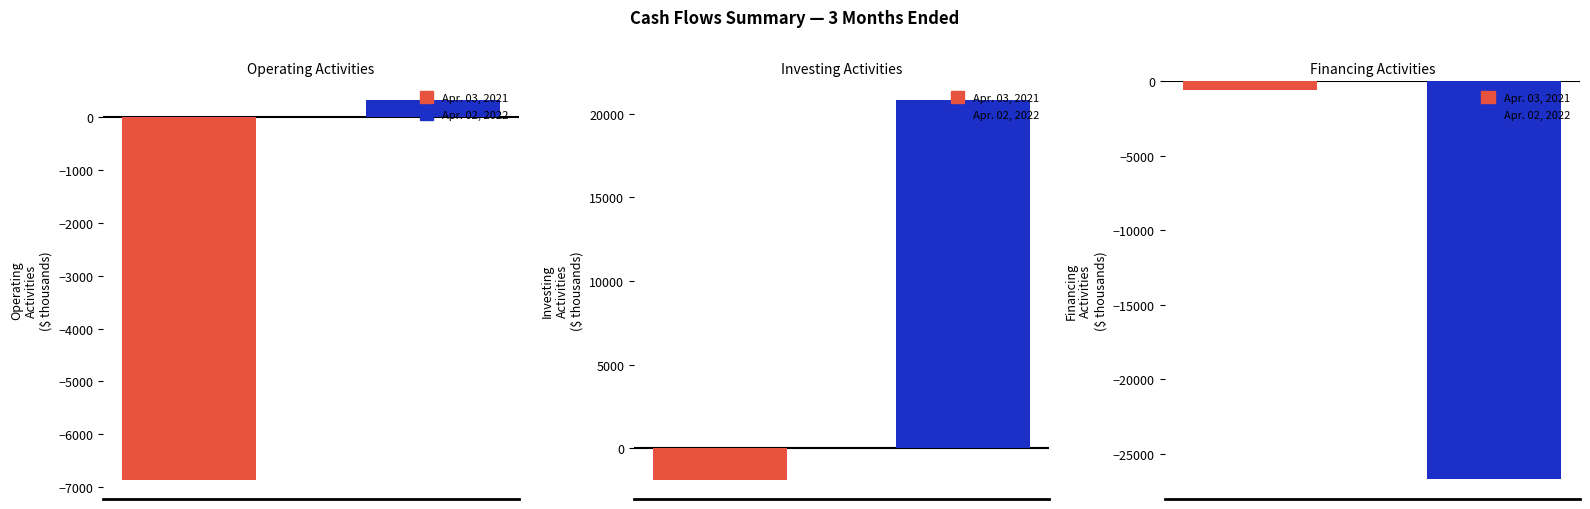

How many bars are there in total?

6